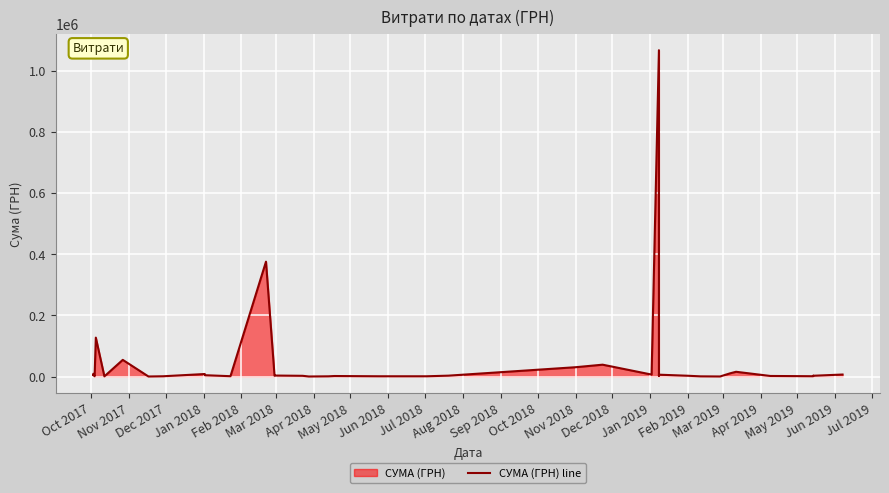

Where does the data first go above 3309?

Oct 2017